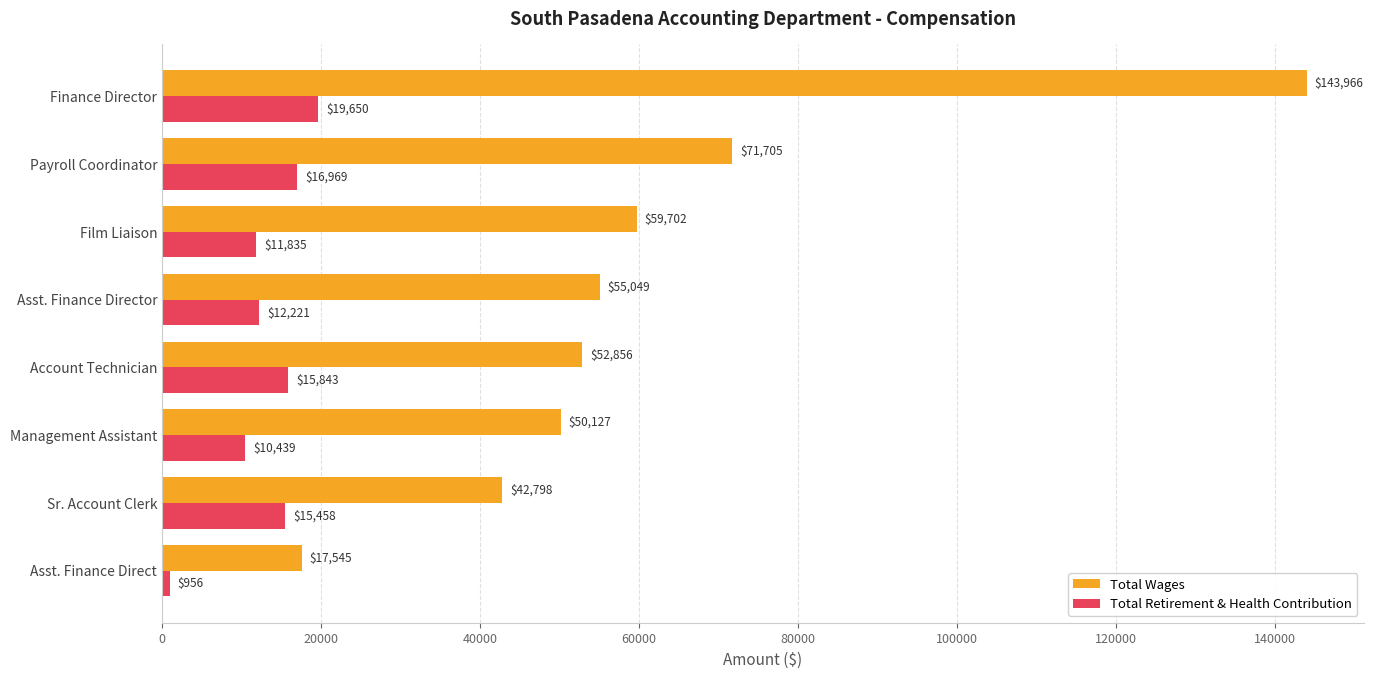

What is the difference between the maximum and second lowest values in the Total Retirement & Health Contribution series?

9211